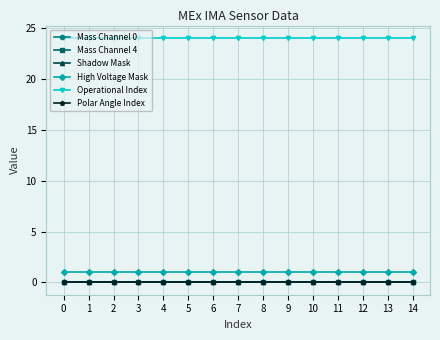

Is this an area chart (filled region under the line)?

No